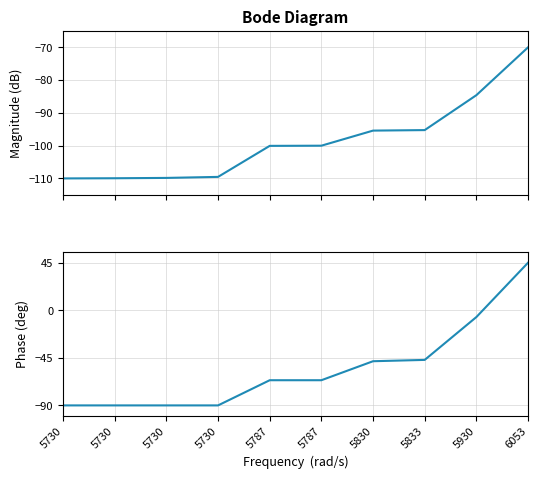

Rank the series by their maximum value, from highest to lowest.

work_id phase, id